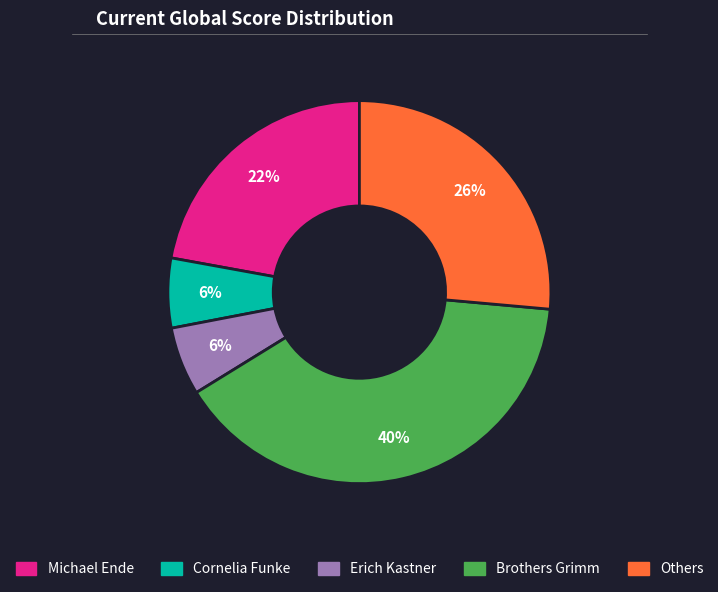

To the nearest percent, what is the average slice percentage?

20%